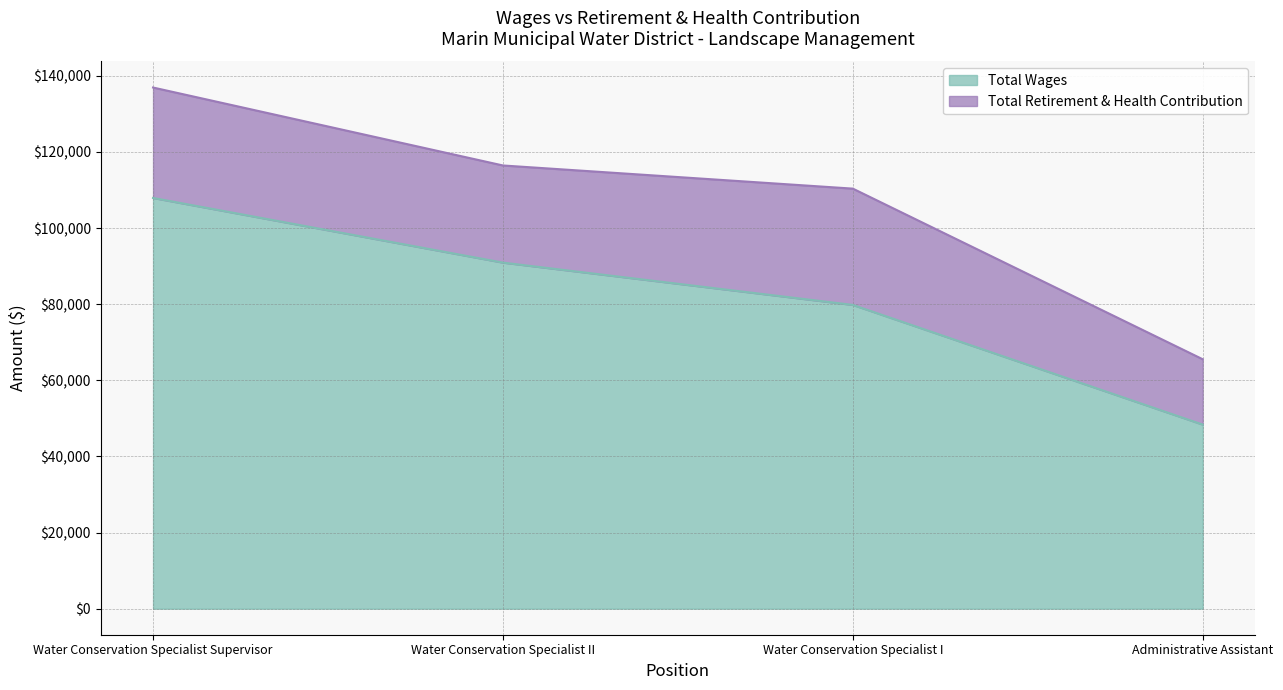

How many values are between 79820 and 107928?

3